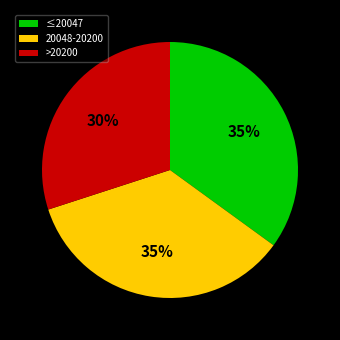

Which category has the smallest portion of the pie?

>20200